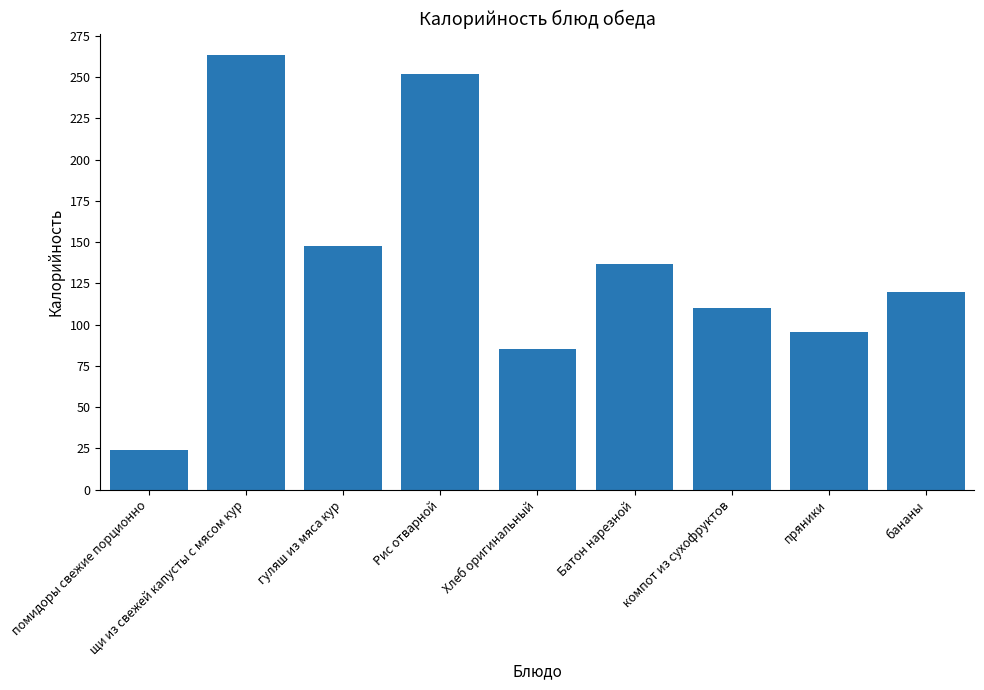

What is the label of the 1st bar from the right?

бананы